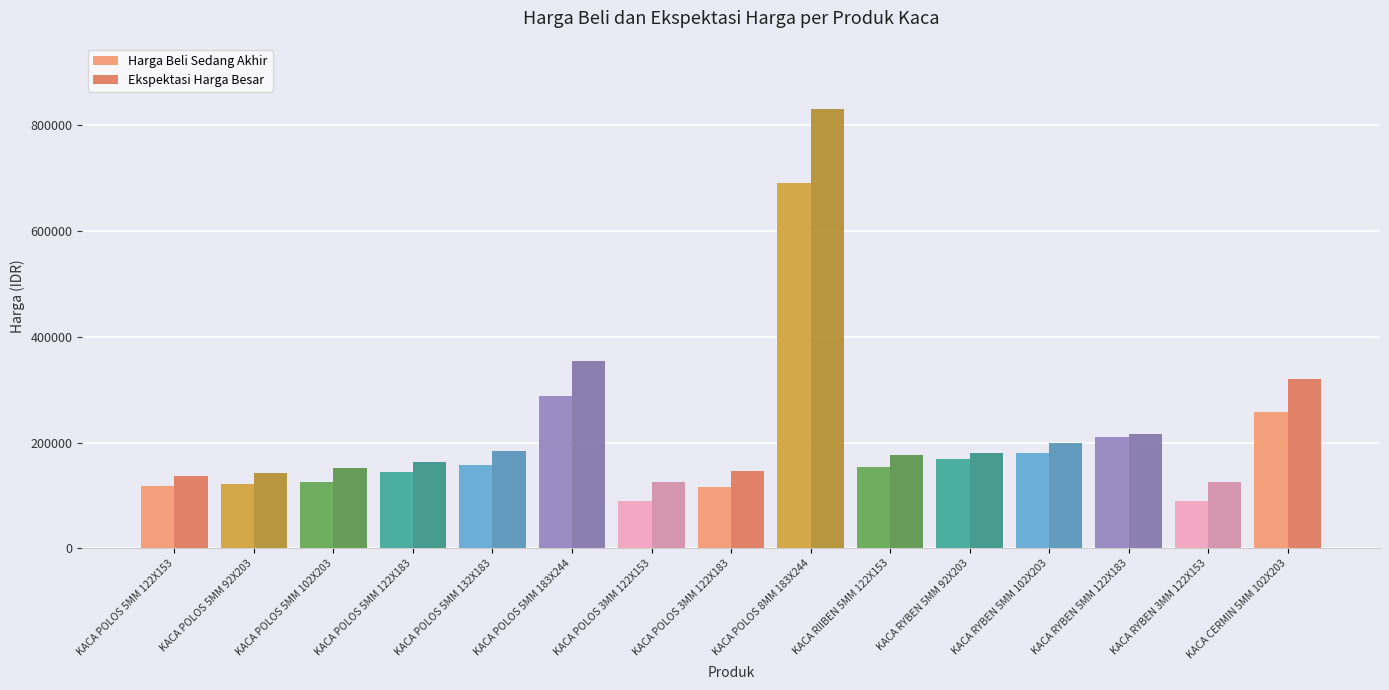

At which category is the sum across all series the highest?

KACA POLOS 8MM 183X244